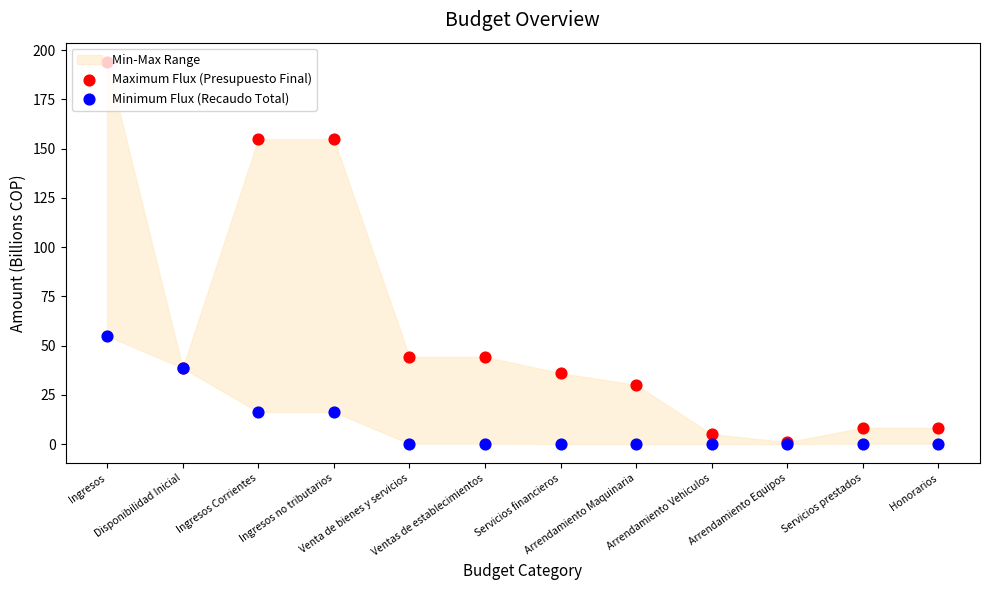

Which series has the largest total across all categories?

Maximum Flux (Presupuesto Final)